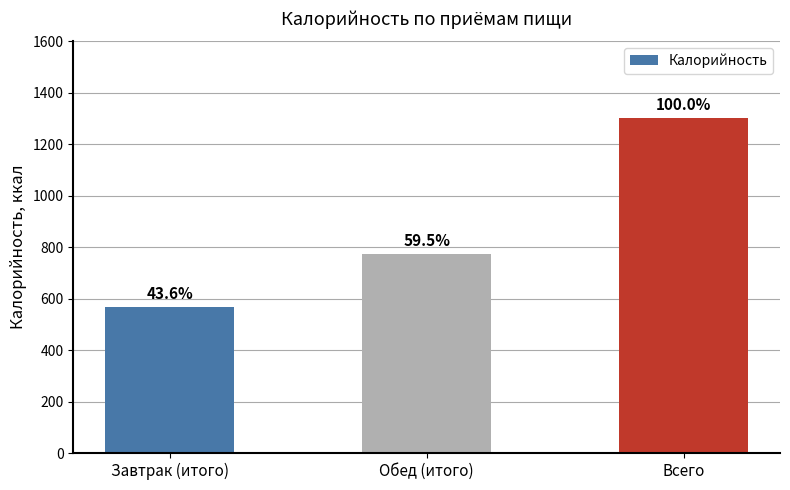

What position from the right is Завтрак (итого)?

3